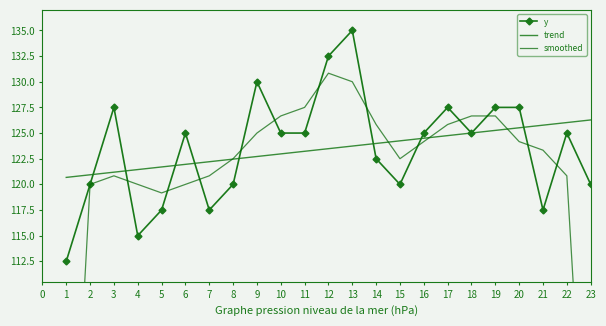

At which label does y first exceed 125?

3